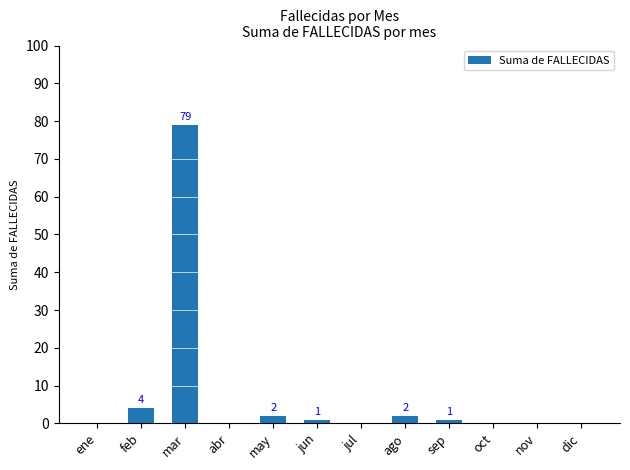

The value at oct is 0. True or false?

True